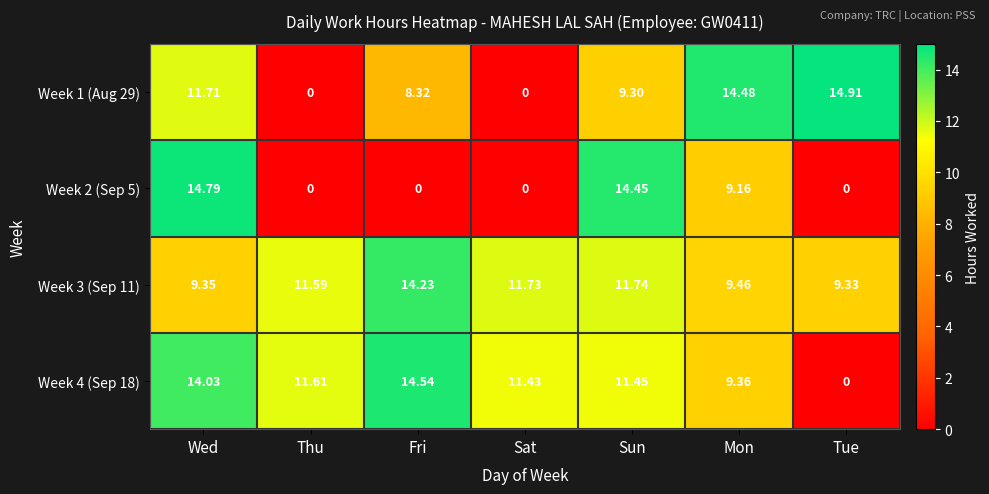

At which category is the sum across all series the highest?

Wed